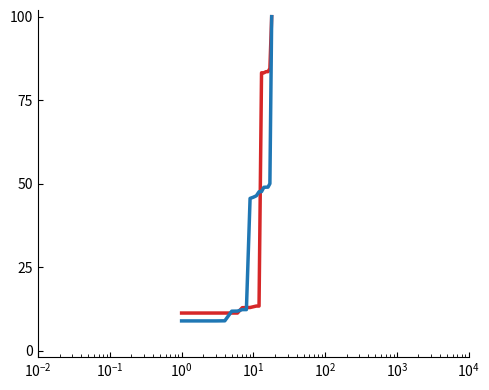

What is the maximum value shown in the chart?

100.0